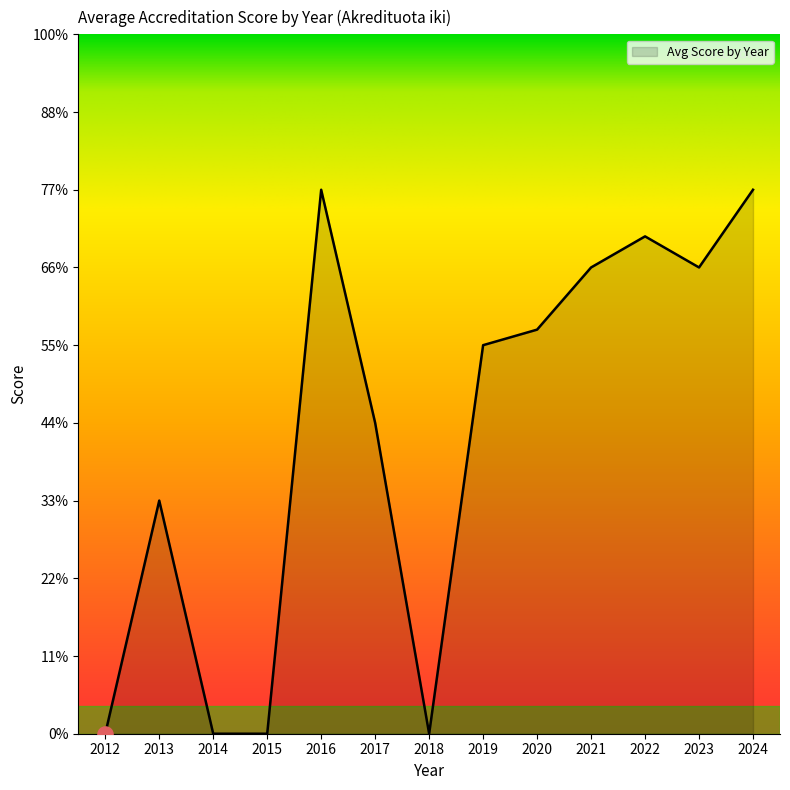

Is this an area chart (filled region under the line)?

Yes